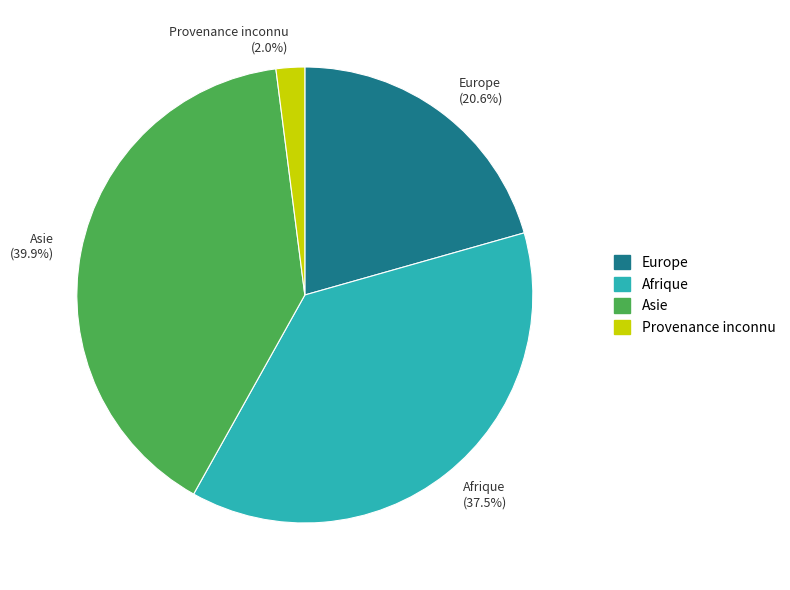

Is Europe the majority of the pie?

No